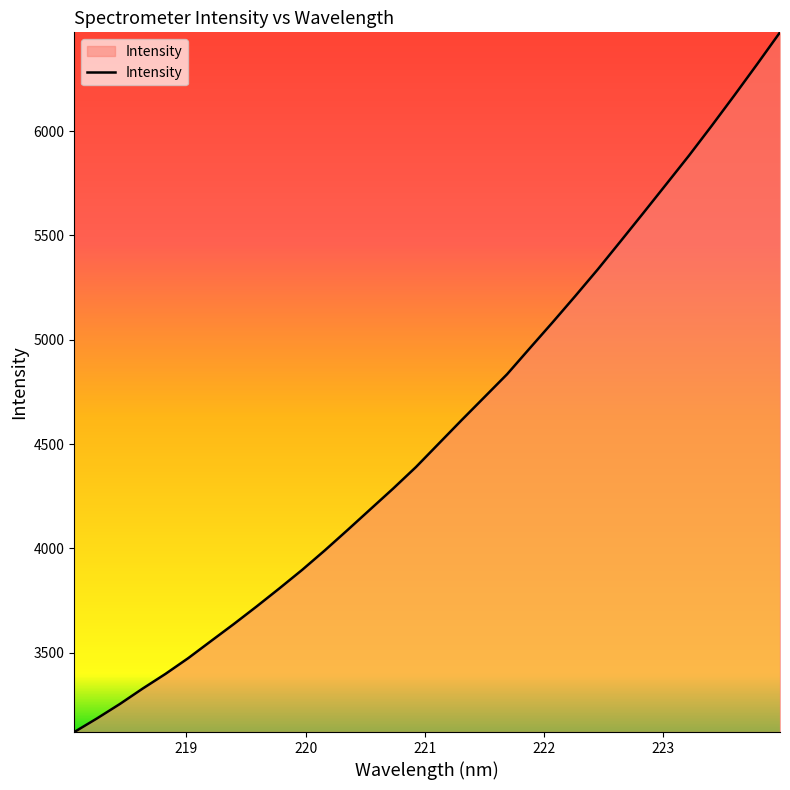

What is the smallest value displayed?

3120.5